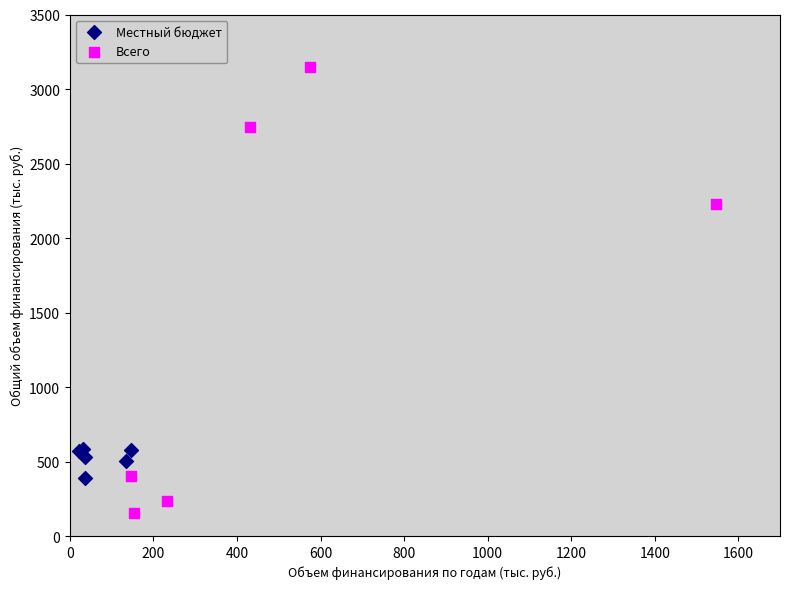

Which series has the largest Y range (max minus min)?

Всего